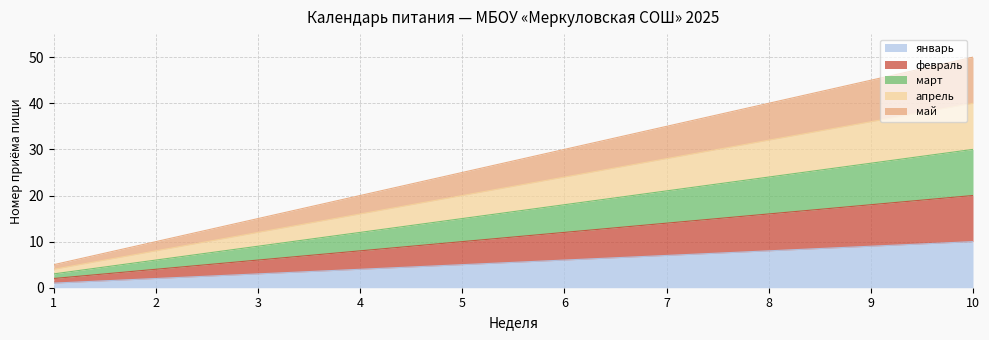

At how many categories does at least one series exceed 13?

8